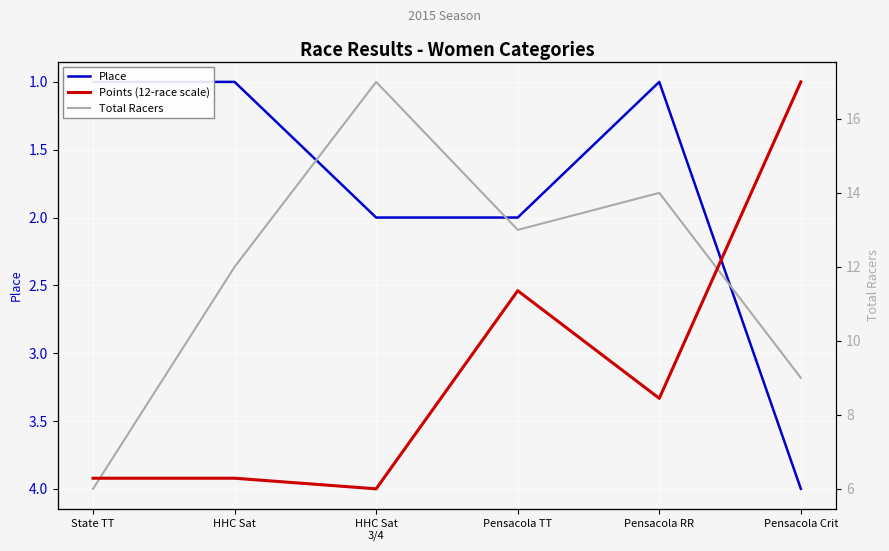

How many data points does each series have?

6